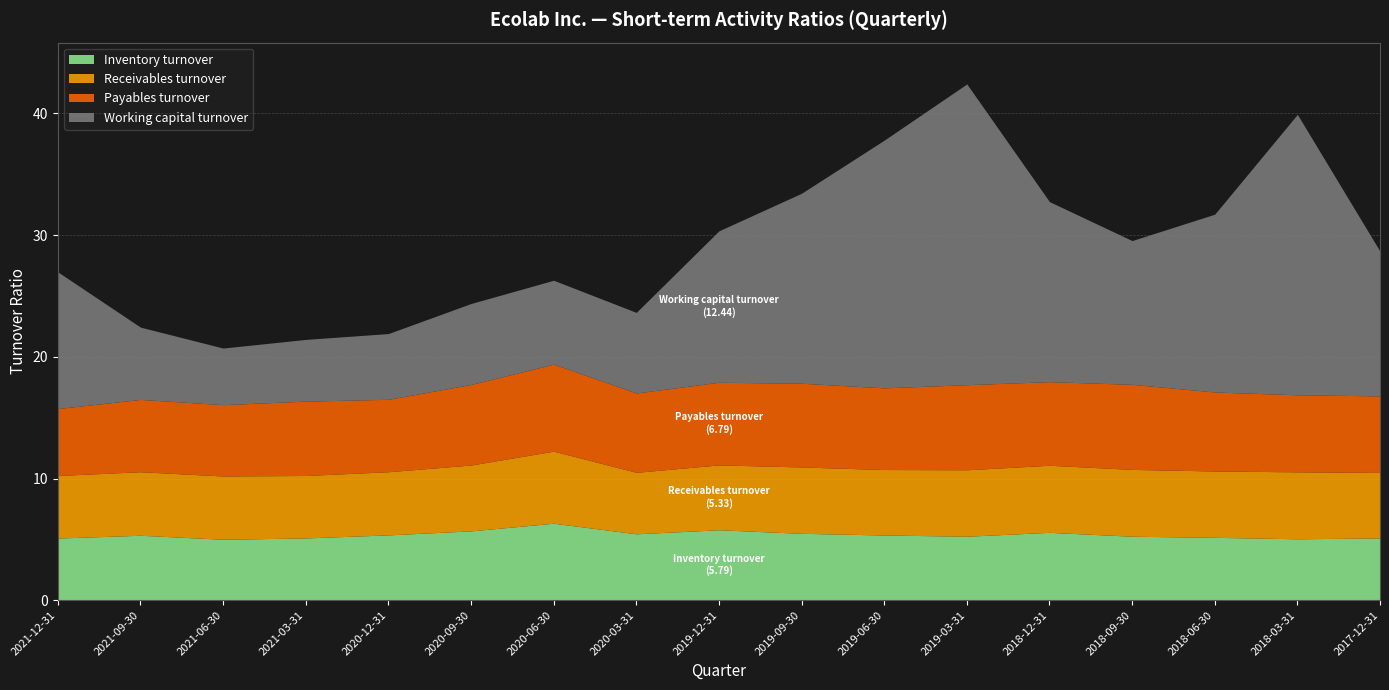

What is the label of the 1st point from the left?

2021-12-31